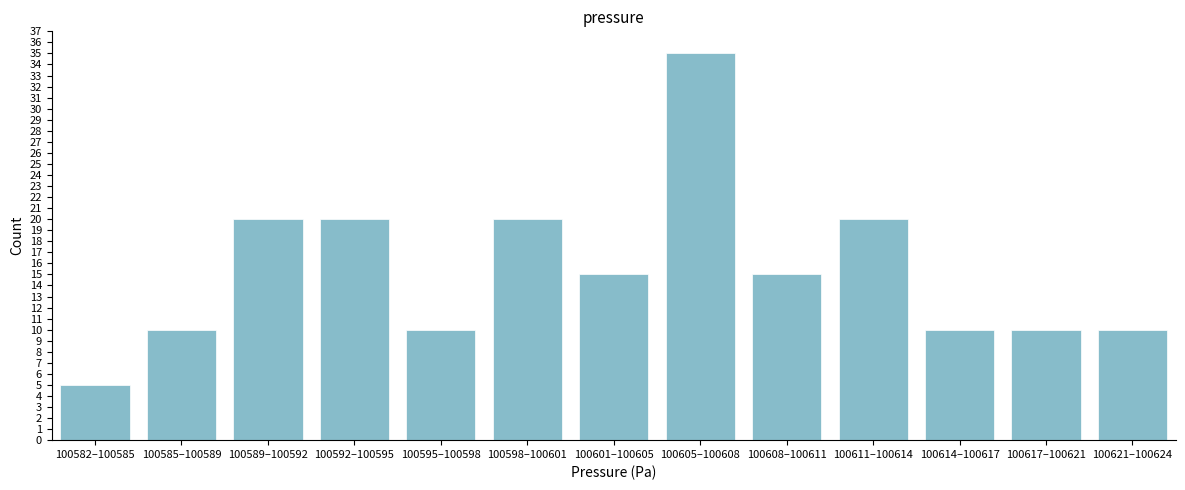

Reading left to right, transcribe all the data shown in this chart.

5	10	20	20	10	20	15	35	15	20	10	10	10